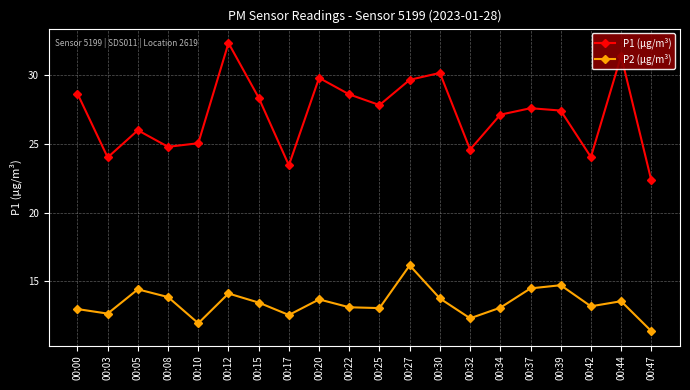

How many lines are shown in the chart?

2